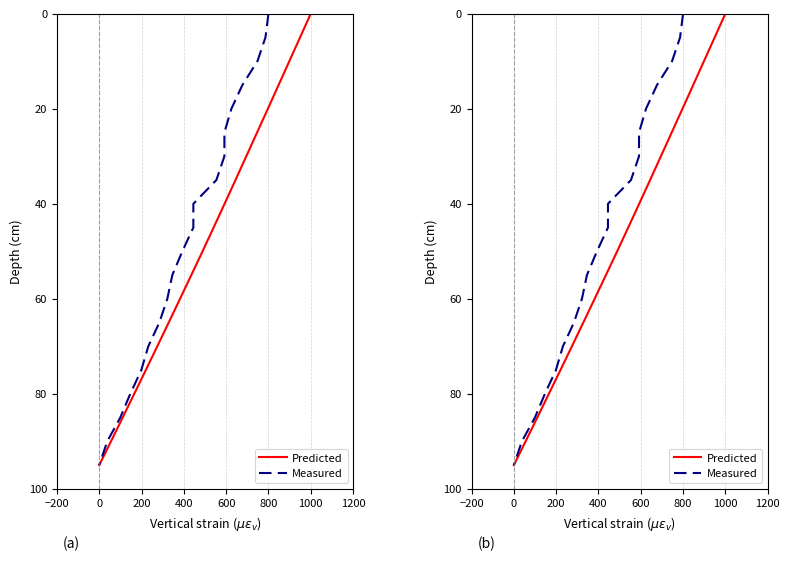

Is the value of Predicted at 15 greater than the value of Measured at 800?

Yes